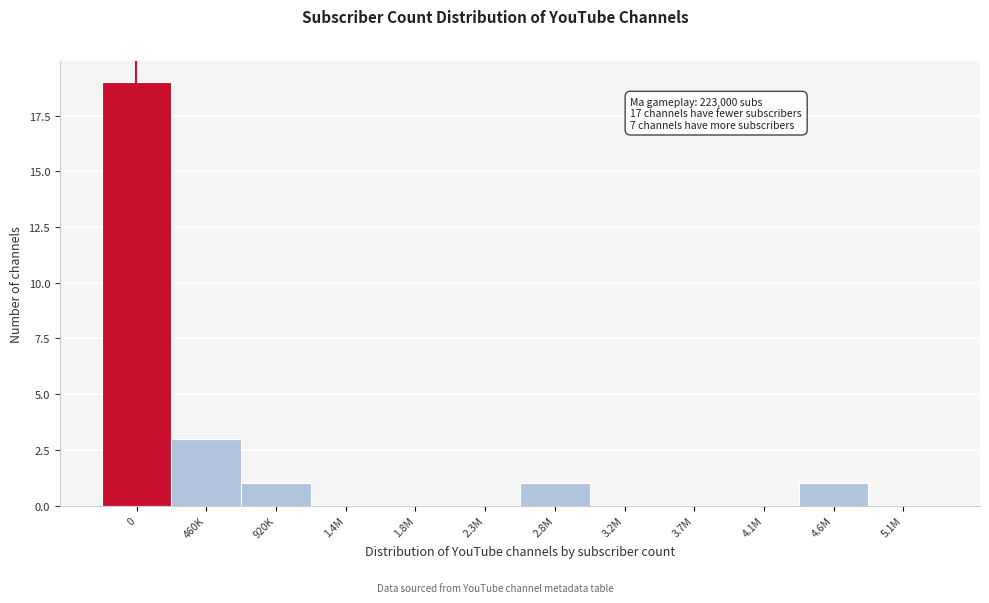

Reading right to left, extract all data points from this chart.

5.1M=0	4.6M=1	4.1M=0	3.7M=0	3.2M=0	2.8M=1	2.3M=0	1.8M=0	1.4M=0	920K=1	460K=3	0=19